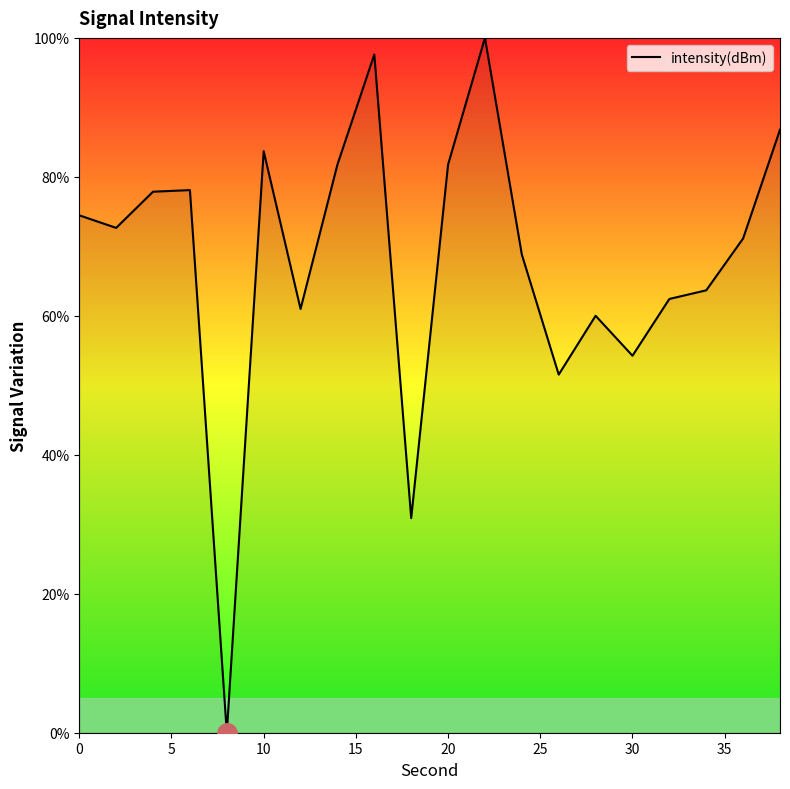

What is the difference between the maximum and minimum values?

100.0